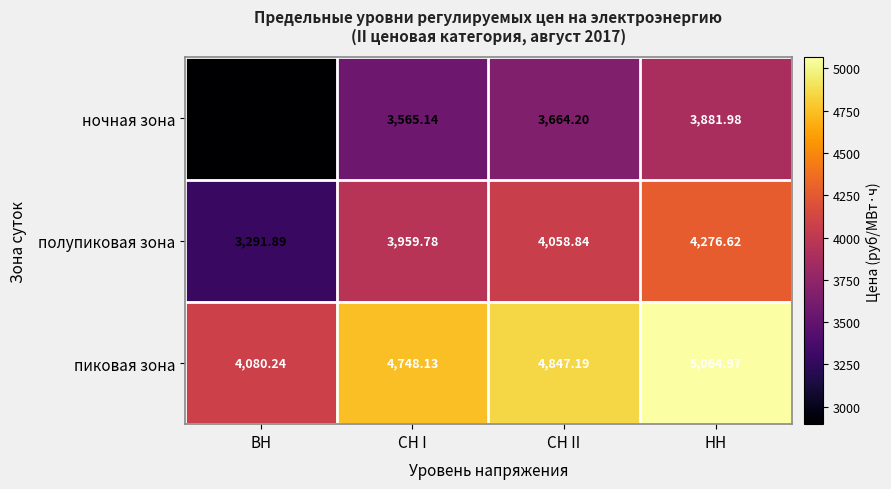

Which category has the highest value in the пиковая зона series?

НН